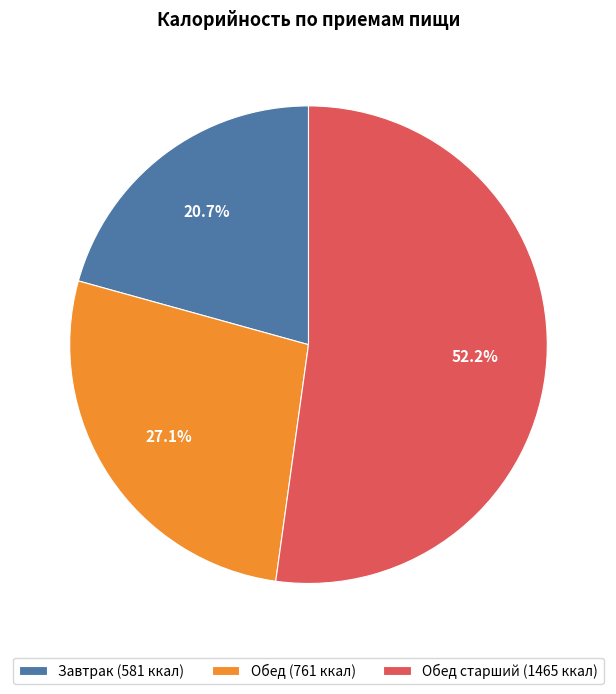

What is the largest slice in the pie chart?

Обед старший (1465 ккал)